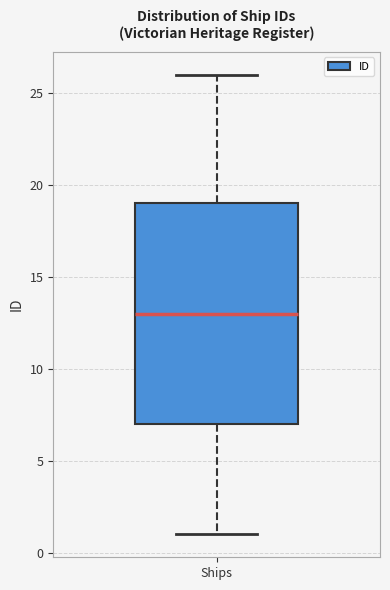

Read this box plot against the y-axis: the position of the median line, the range covered by the box, and the ends of both whiskers. The values are not printed on the chart, so give them approximately, as read against the axis.

median 13, box 7 to 19, whiskers 1 to 26